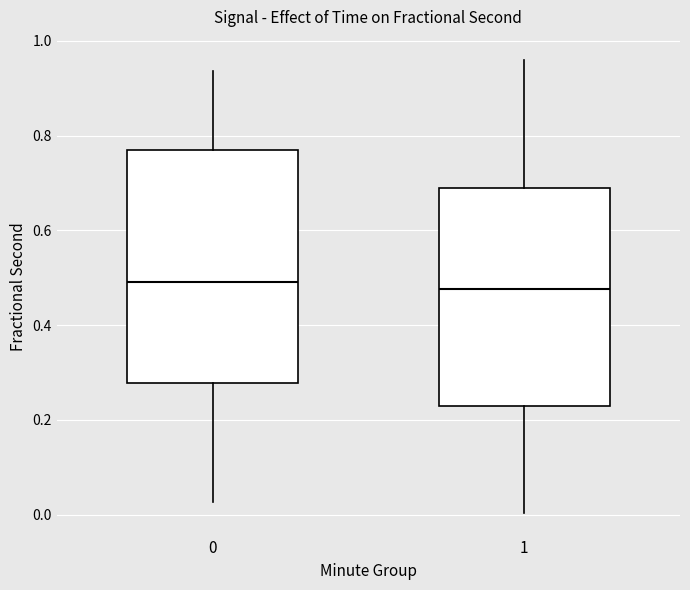

Comparing the boxes themselves (not the whiskers), which one is the tallest?

0